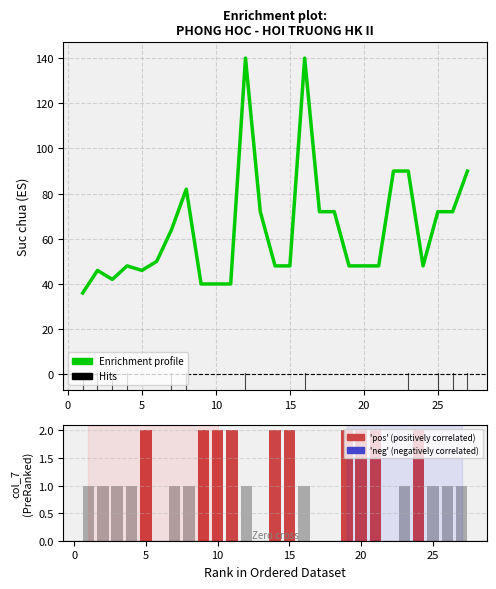

Is it true that col_7 (buoi) equals 1 at 22?

False